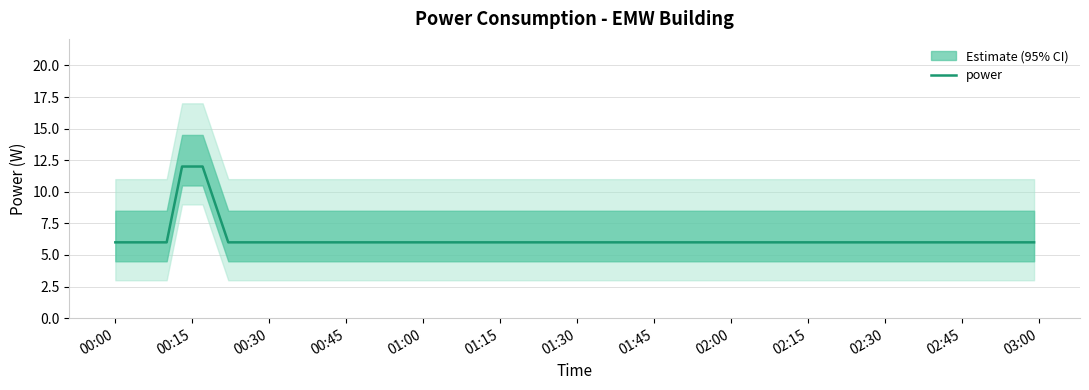

What is the lowest value of the power series?

6